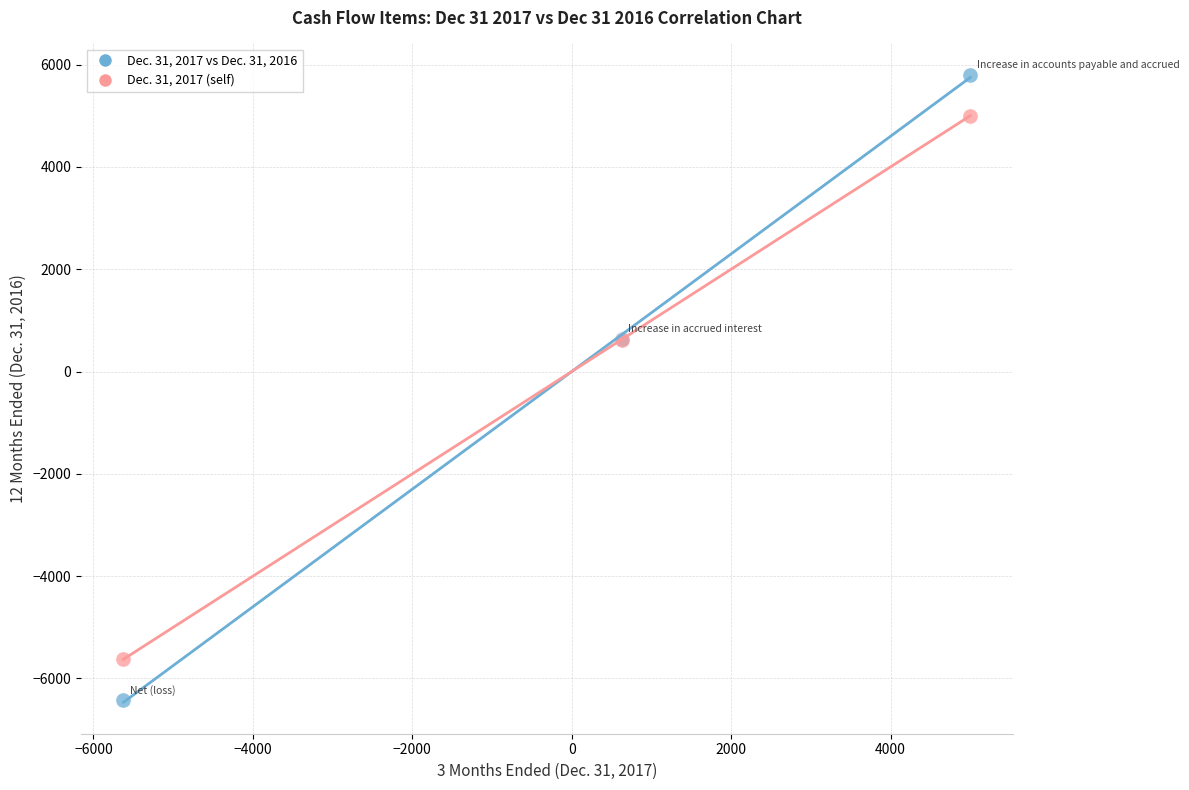

Which series has the largest Y range (max minus min)?

Dec. 31, 2017 vs Dec. 31, 2016